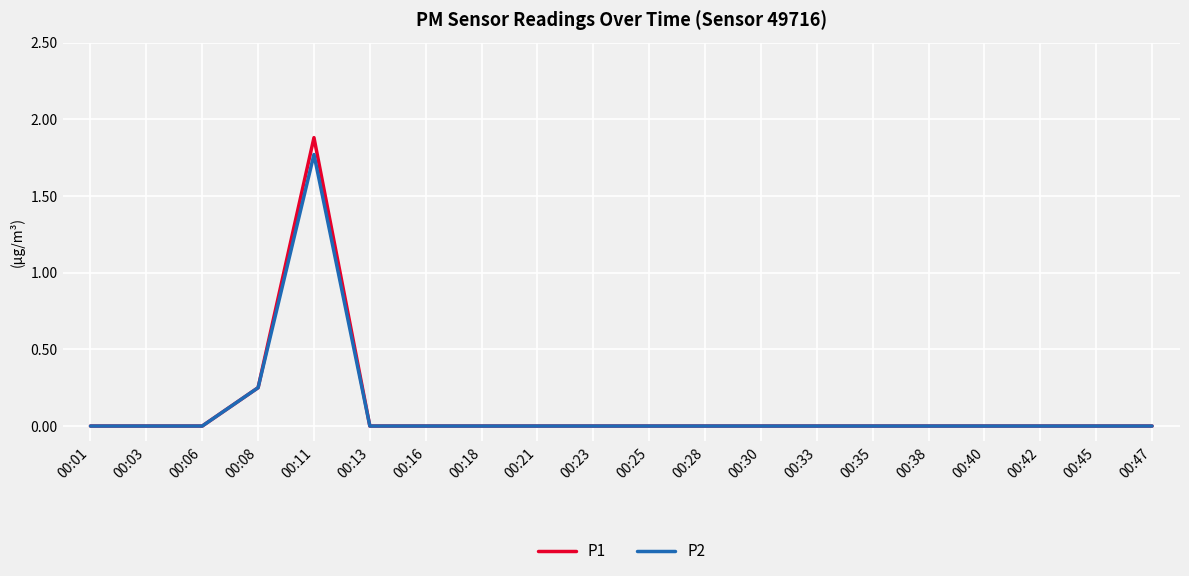

At which category is the sum across all series the highest?

00:11